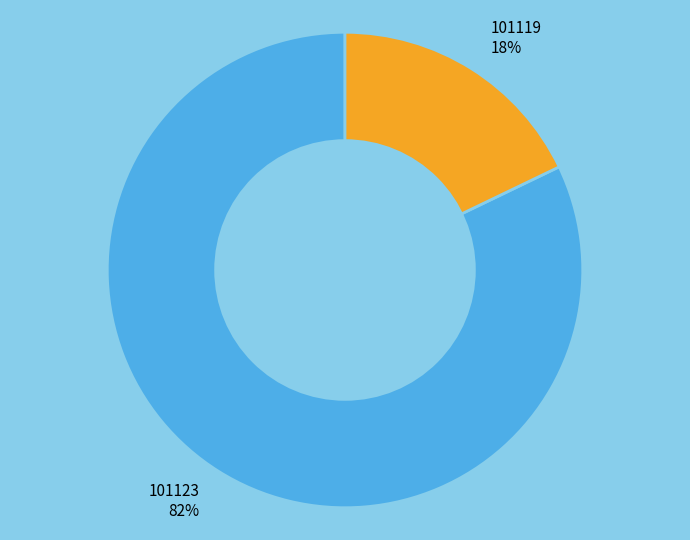

To the nearest percent, what is the difference between the largest and smallest slice percentages?

64%